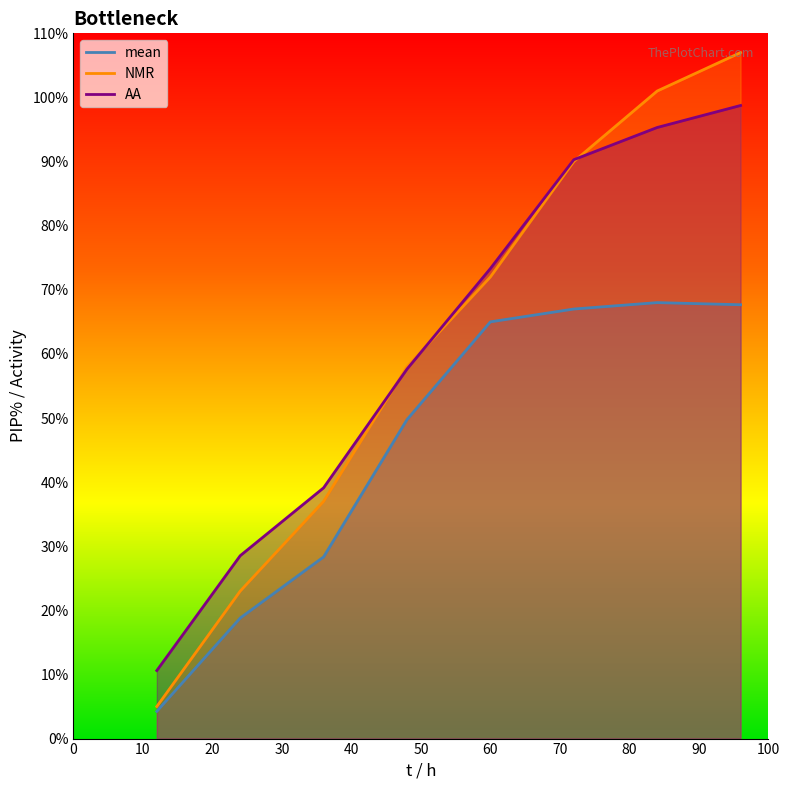

Reading right to left, what are all the values shown in this chart?

mean: 96=67.7	84=68.0	72=67.0	60=65.0	48=49.8	36=28.3	24=18.8	12=4.2
NMR: 96=107.0	84=101.0	72=90.0	60=72.0	48=58.0	36=37.0	24=23.0	12=5.0
AA: 96=98.7	84=95.3	72=90.3	60=73.3	48=57.6	36=39.1	24=28.5	12=10.6